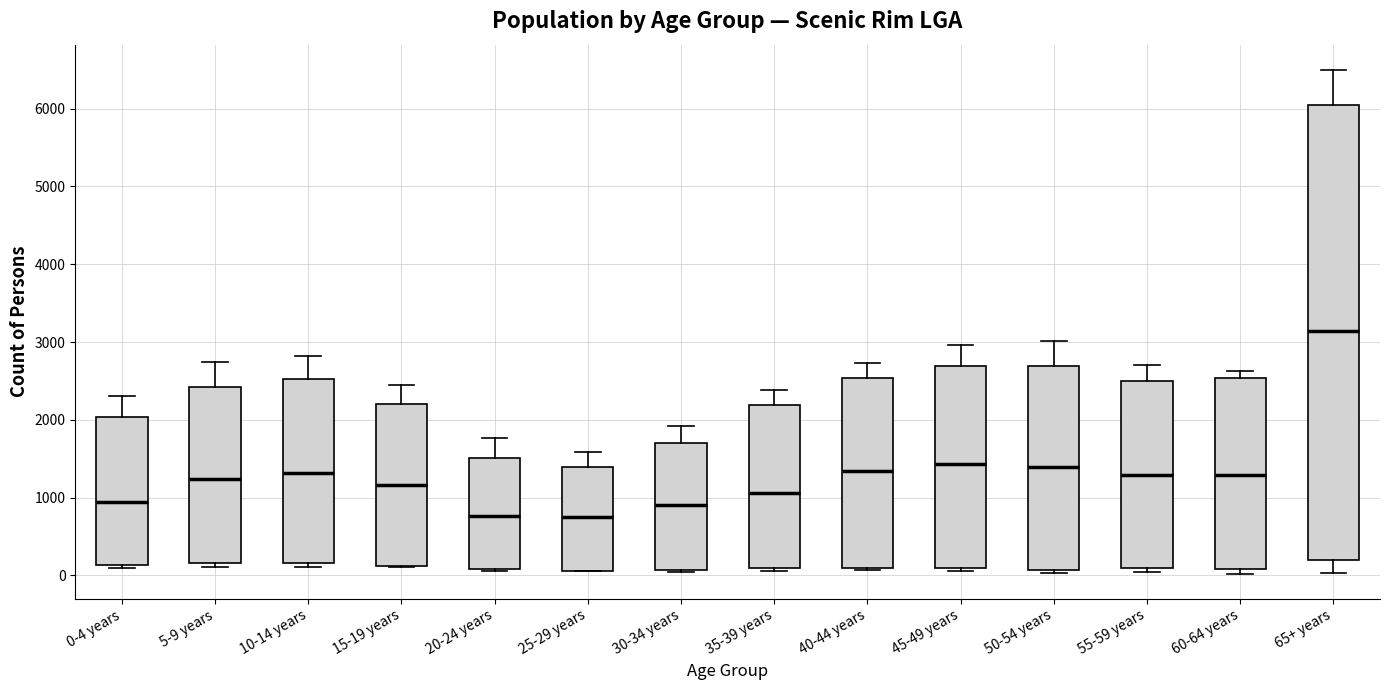

Which box is the tallest, from its lower edge to its upper edge?

65+ years